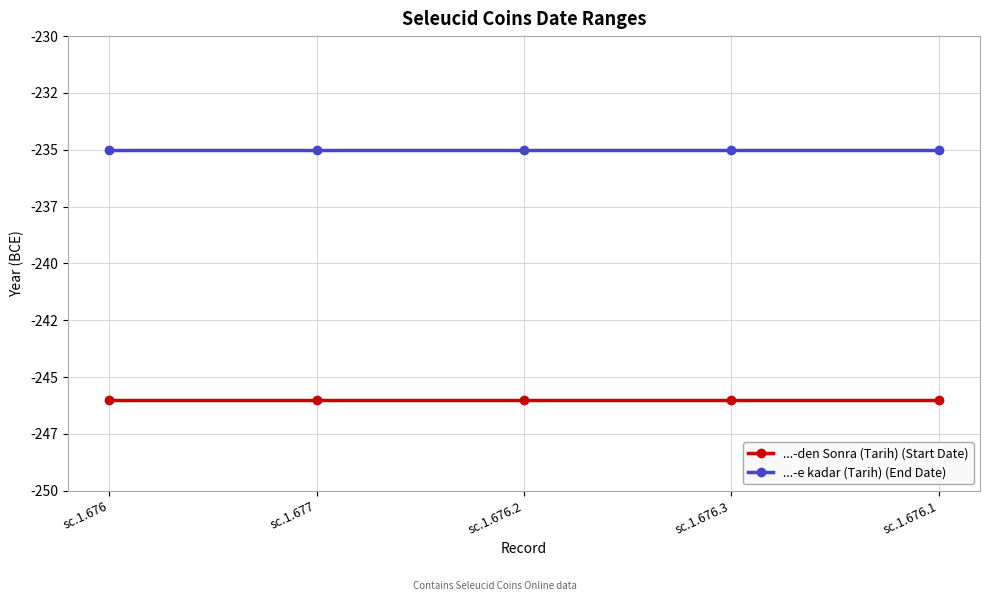

True or false: ...-den Sonra (Tarih) (Start Date) and ...-e kadar (Tarih) (End Date) cross at least once.

False